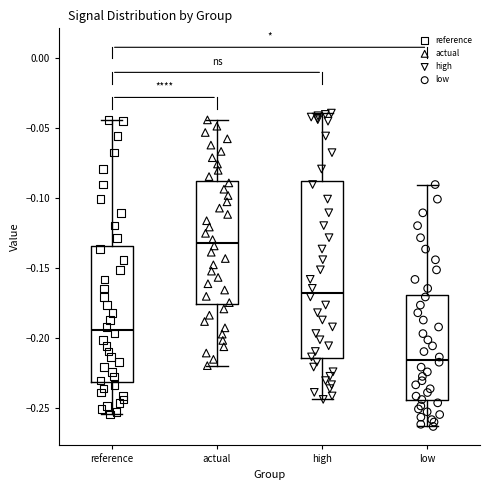

Comparing the boxes themselves (not the whiskers), which one is the tallest?

high